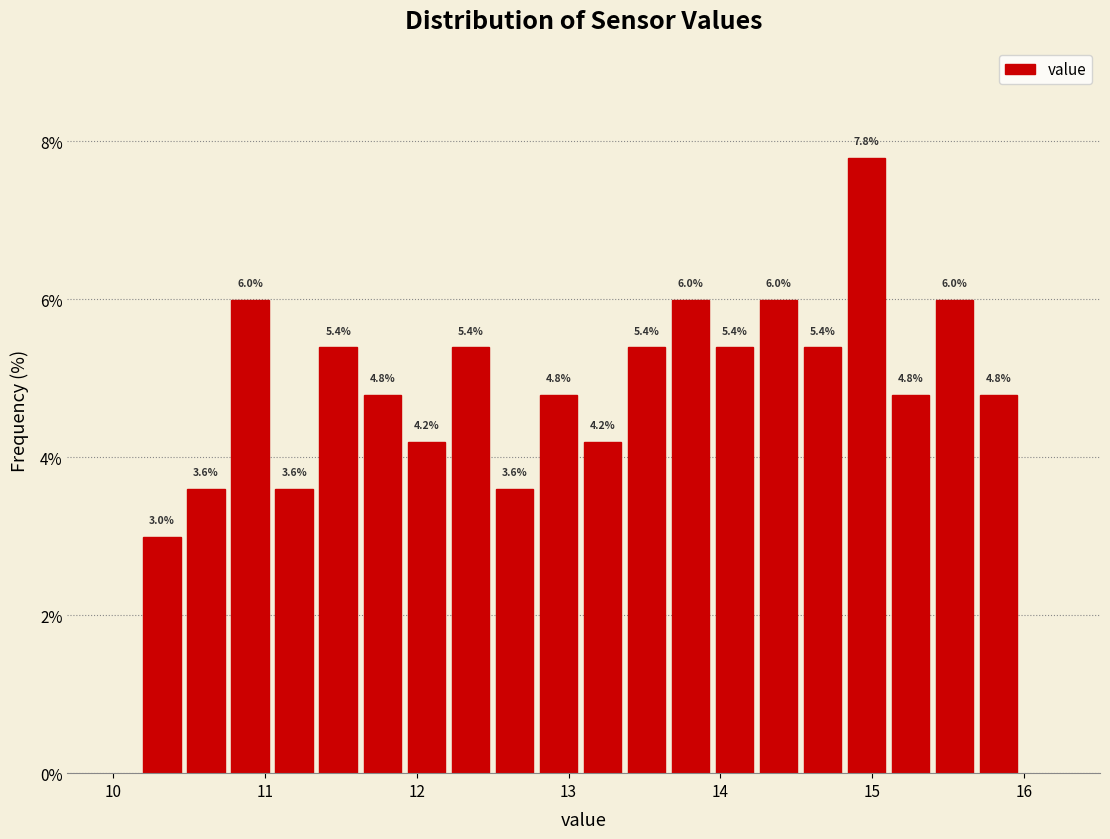

Around what value on the x-axis is the tallest bar? Give the approximate position of its centre, as read against the axis.

15.0